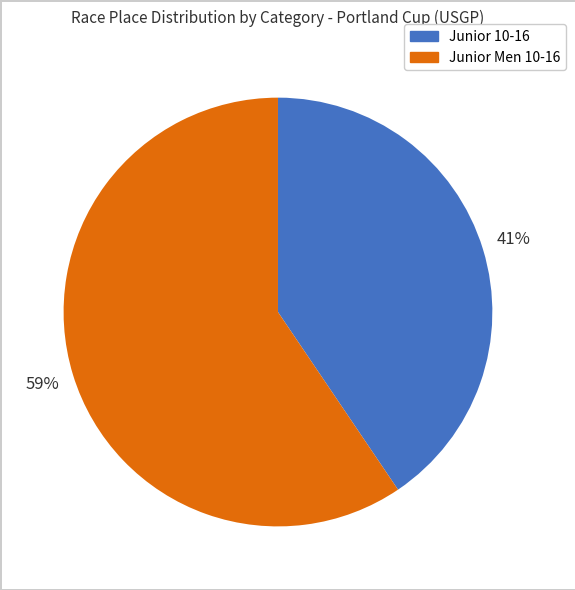

To the nearest percent, what portion does Junior Men 10-16 represent?

59%